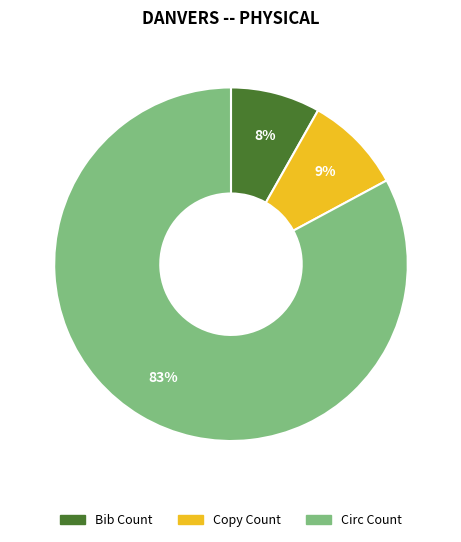

Is the sum of Circ Count and Bib Count greater than half?

Yes